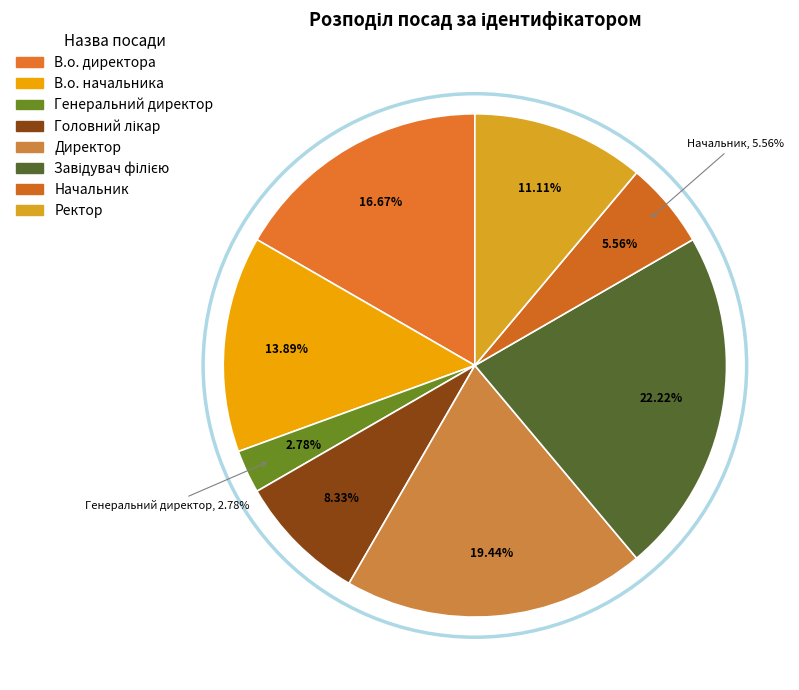

To the nearest percent, what is the combined percentage of Директор and Ректор?

31%